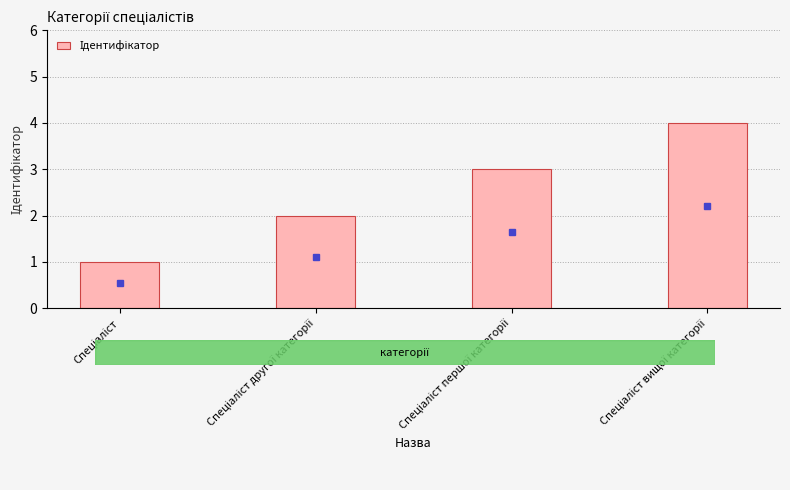

What is the maximum value shown in the chart?

4